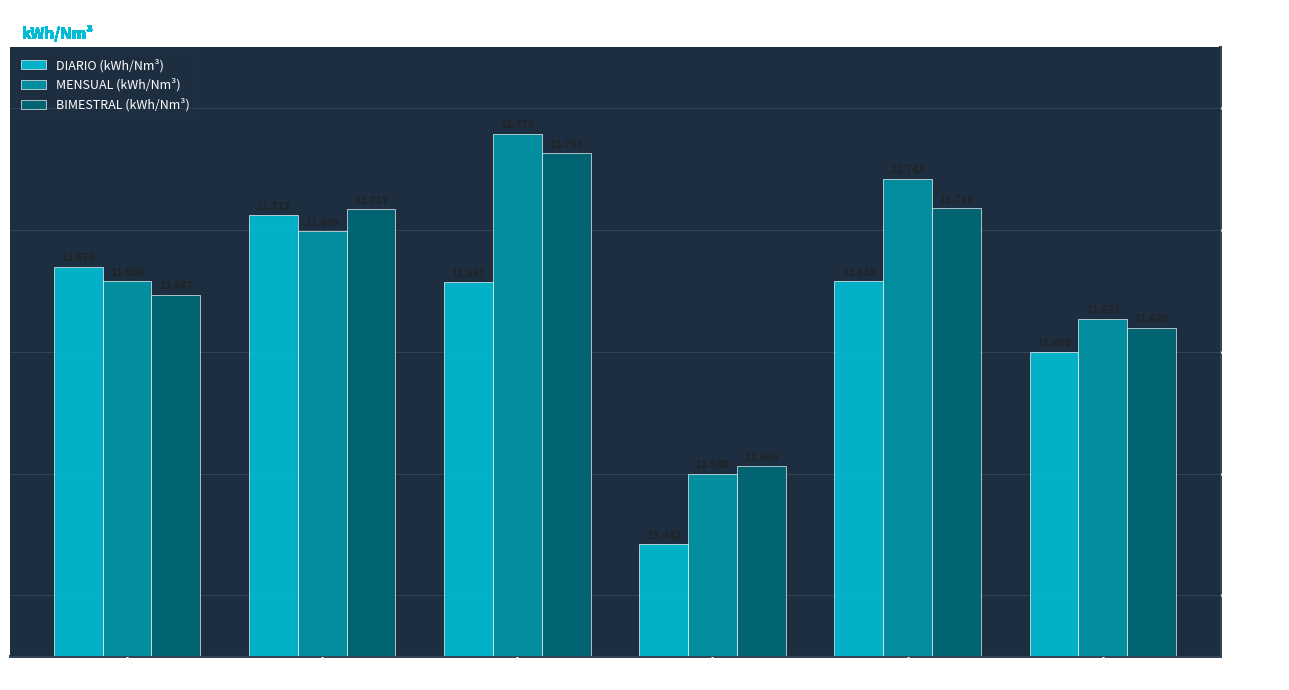

What is the sum of the BIMESTRAL (kWh/Nm³) values at ANDALUCIA and CASTILLA LA MANCHA?

23.4